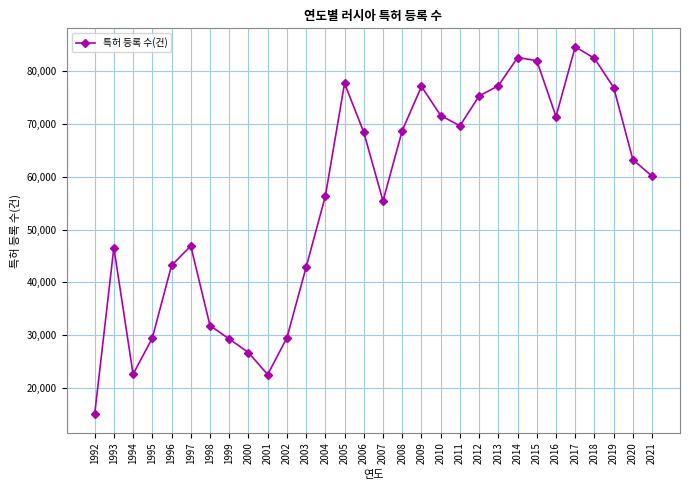

At which category does the data reach its first local peak?

1993